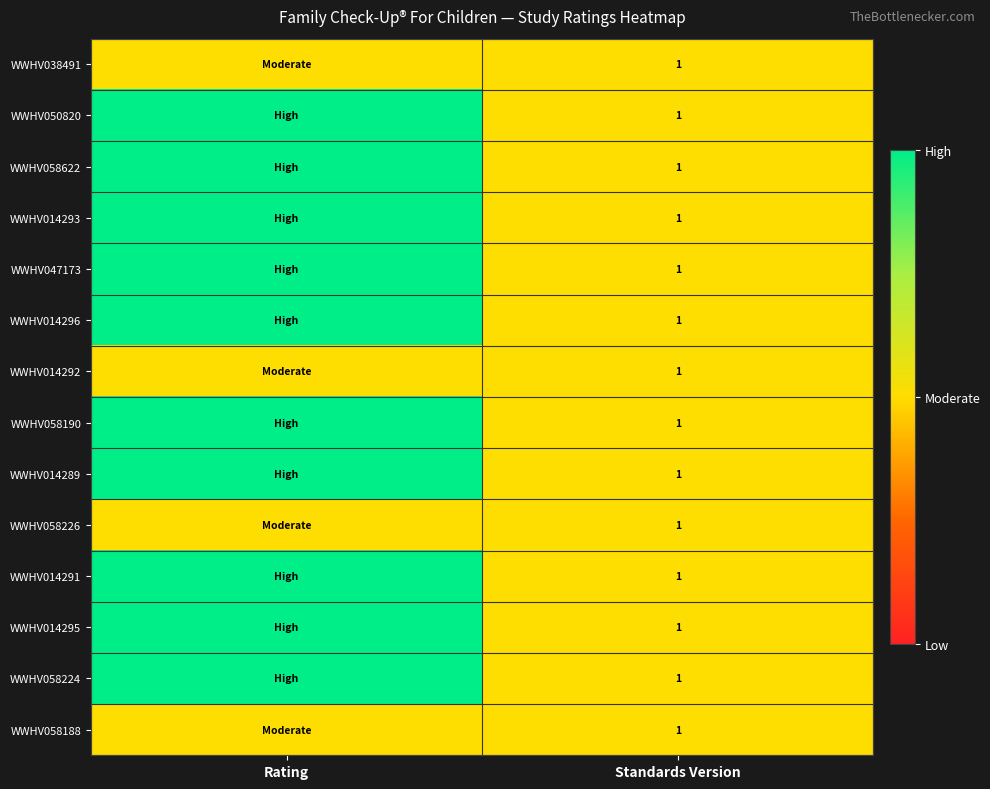

What is the minimum value shown in the chart?

1